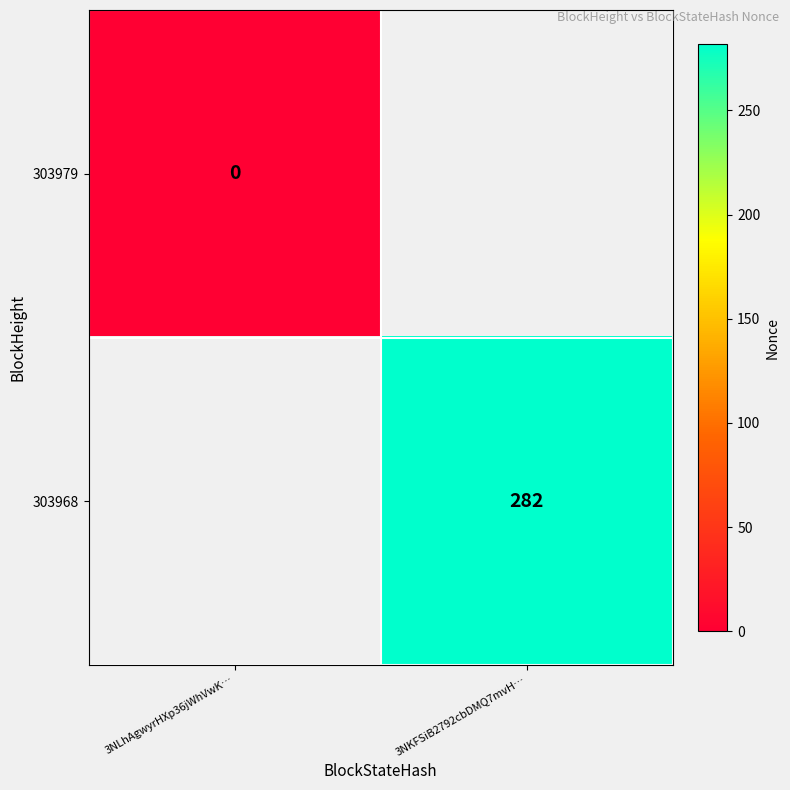

What is the maximum value shown in the chart?

282.0